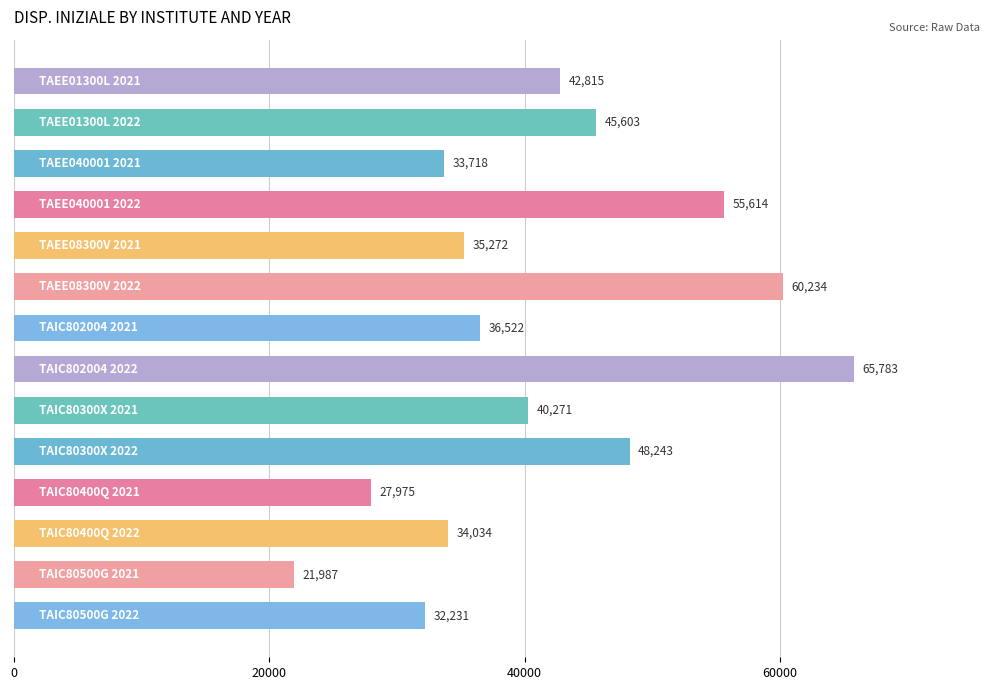

What is the greatest value displayed?

65782.9